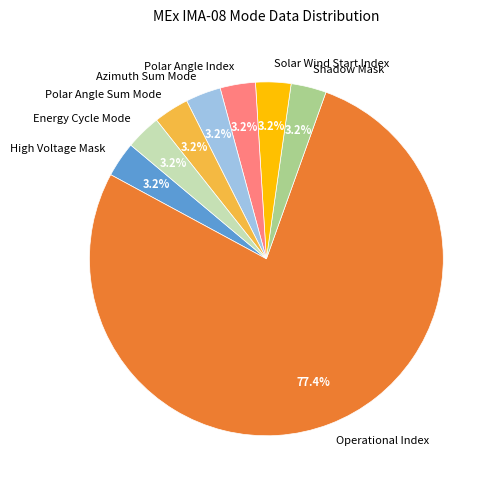

To the nearest percent, what is the difference between the largest and smallest slice percentages?

74%